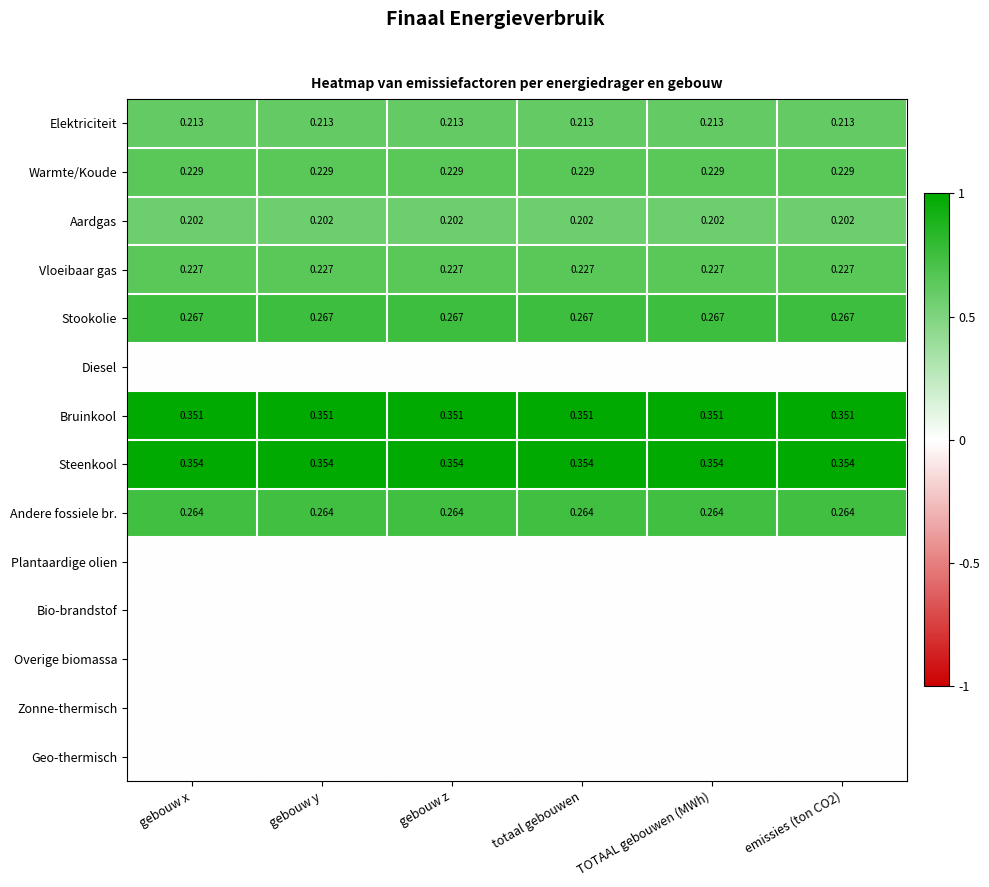

True or false: Overige biomassa has a value of 0.0 at totaal gebouwen.

True